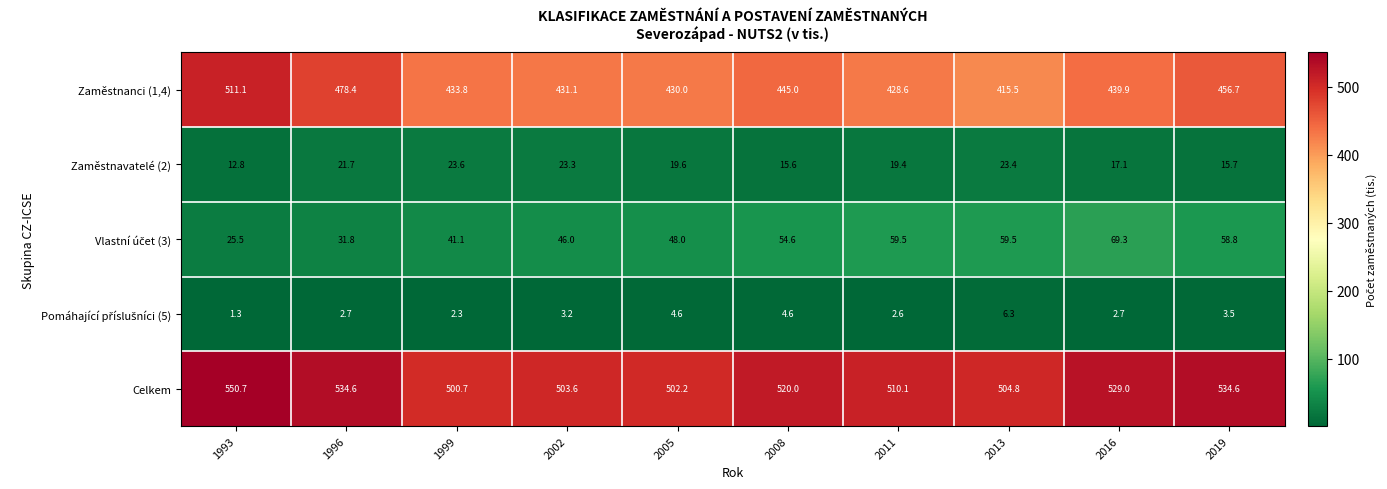

Which series has the largest range (max minus min)?

Zaměstnanci (1,4)